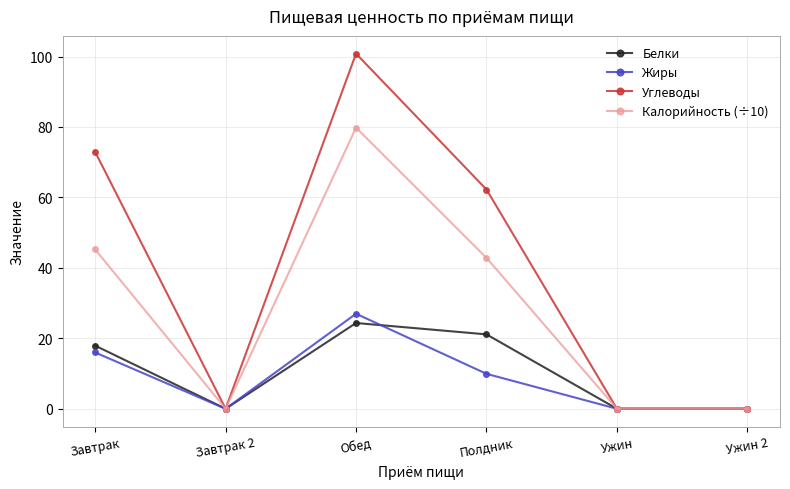

At which label does Белки reach its peak?

Обед